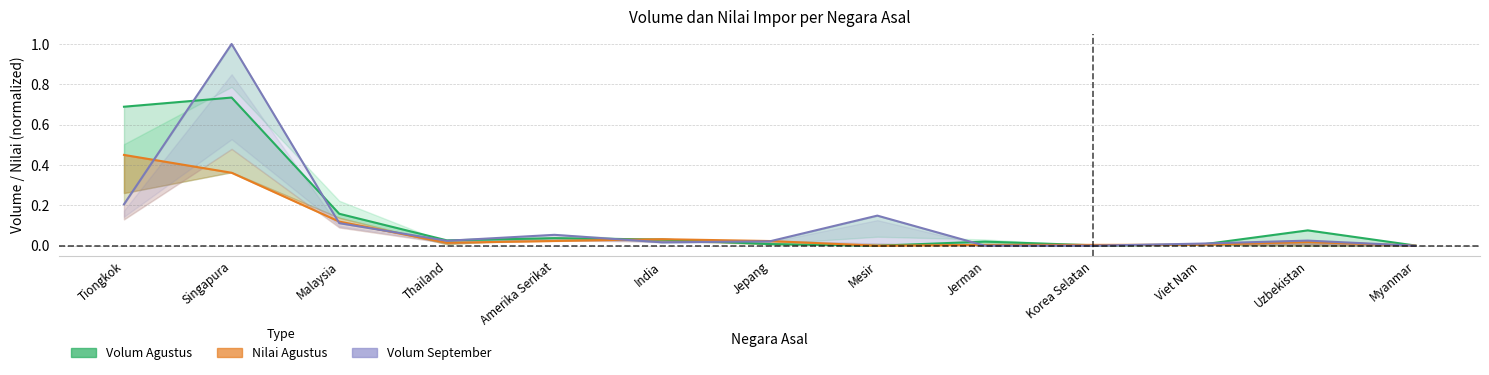

How many lines are shown in the chart?

3